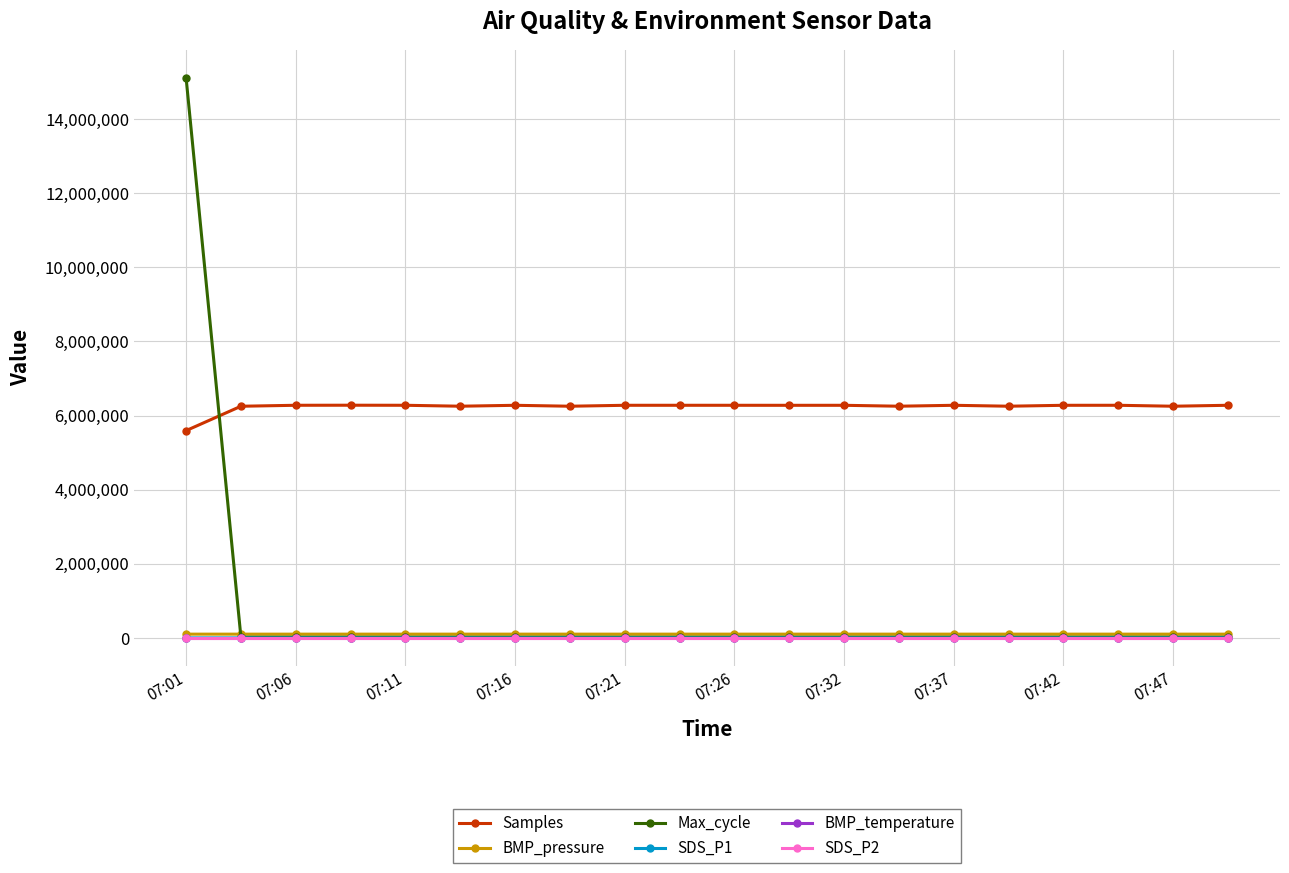

Which series has the largest total across all categories?

Samples